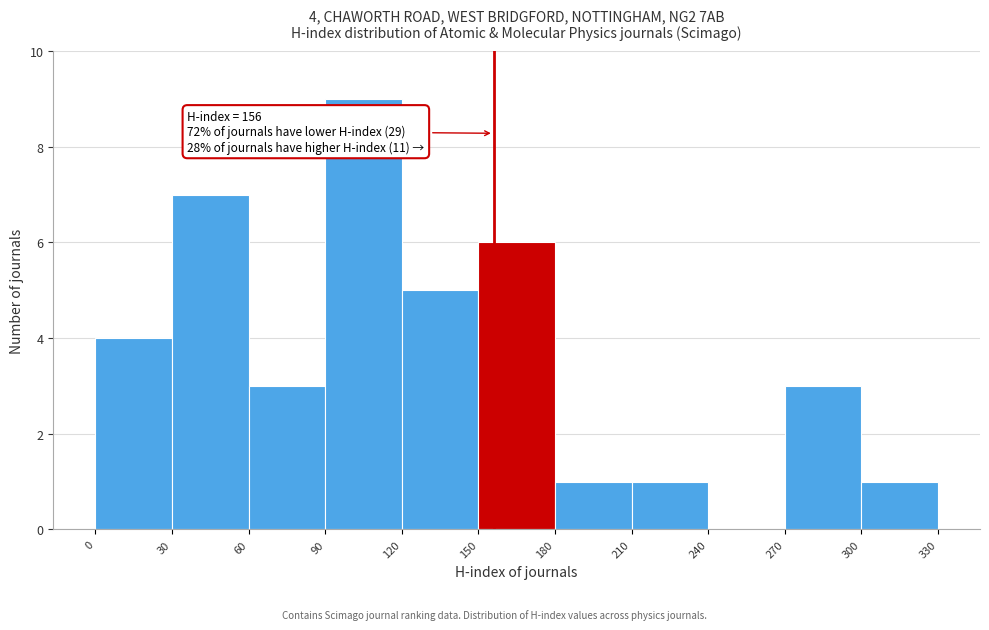

Which range on the x-axis has the tallest bar?

90 to 120